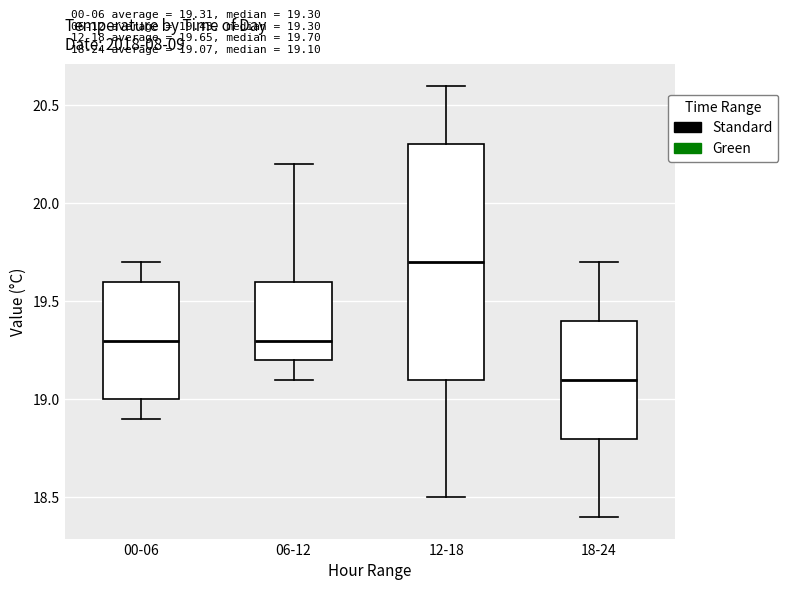

Which box is the tallest, from its lower edge to its upper edge?

12-18